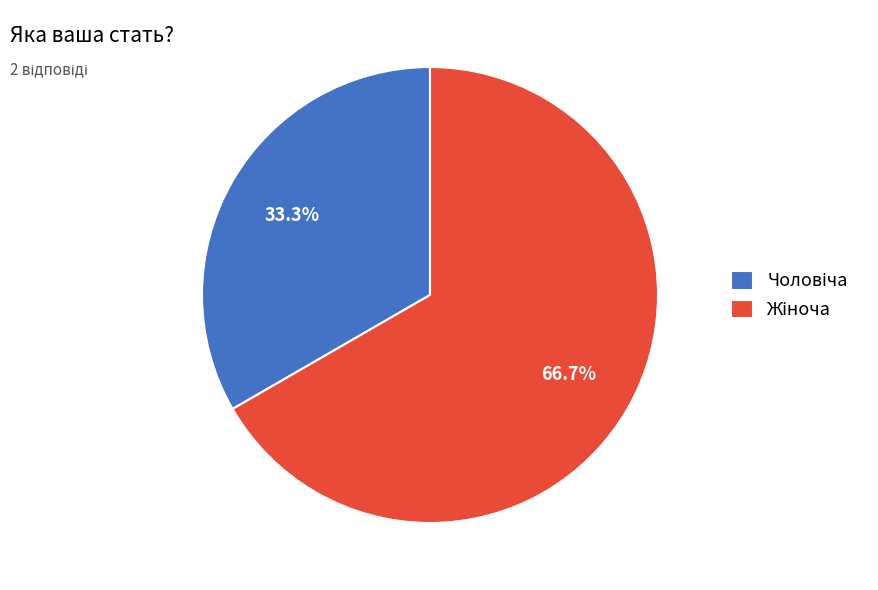

How many segments does this pie chart have?

2